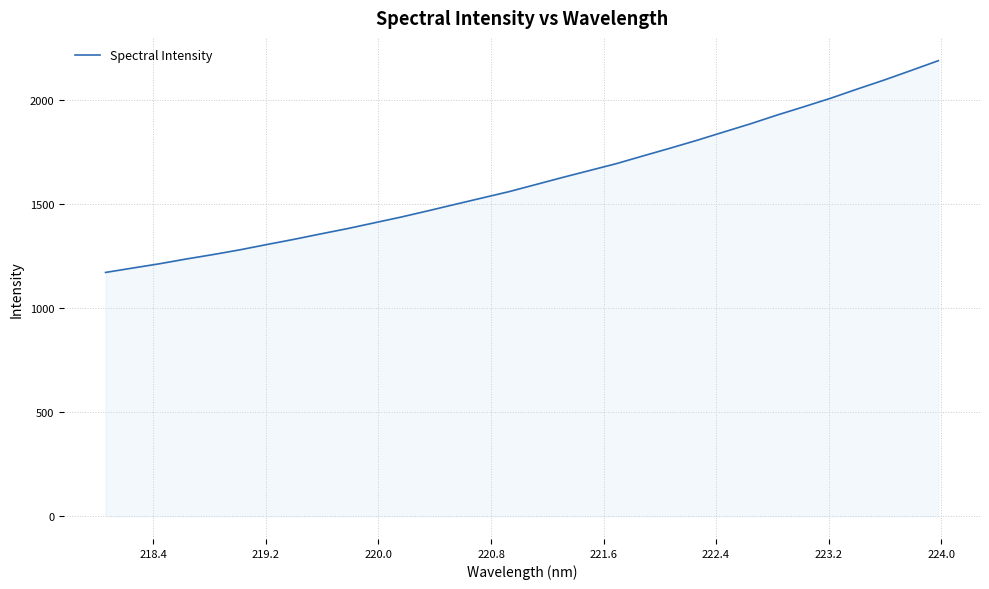

What is the difference between the maximum and minimum values?

1016.9